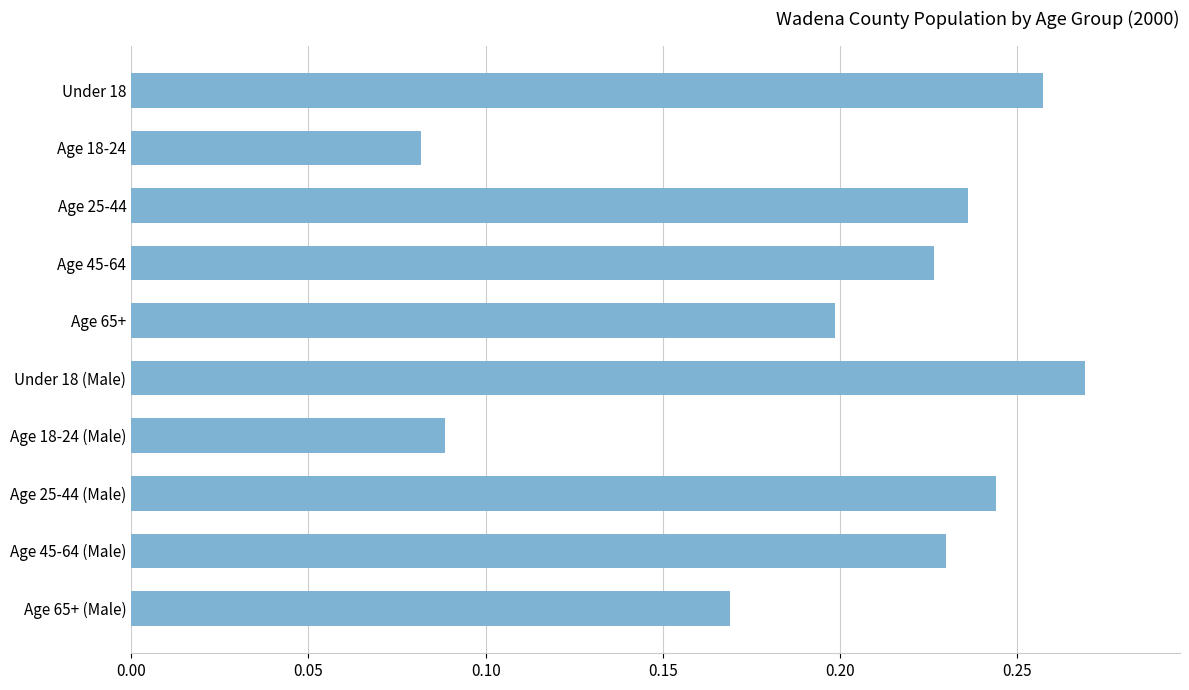

Between Age 65+ and Age 18-24, which is larger?

Age 65+